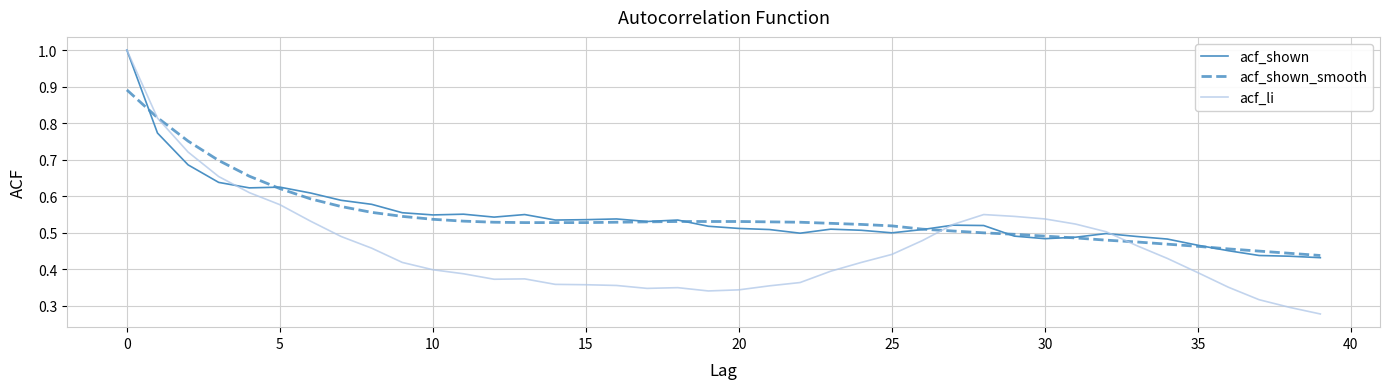

Which series has the widest spread of values?

acf_li